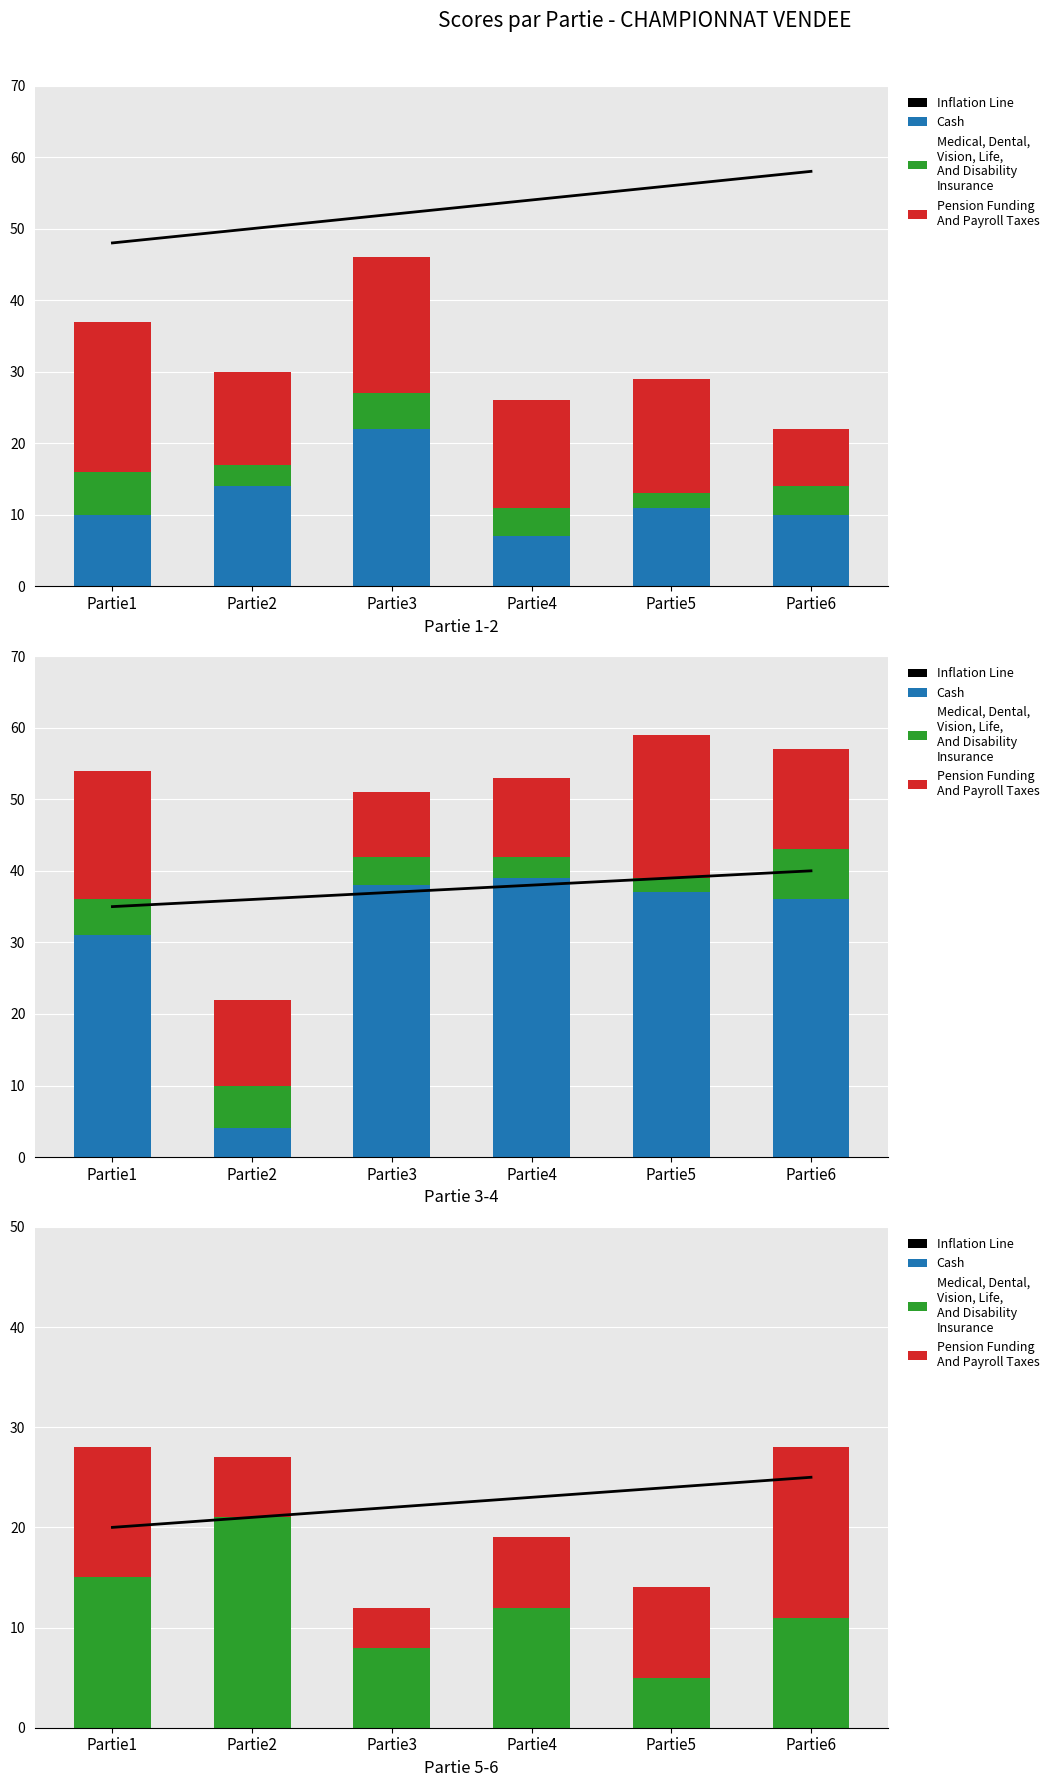

What are all the series names shown in the legend?

Inflation Line, Cash, Medical, Dental, Vision, Life, And Disability Insurance, Pension Funding And Payroll Taxes